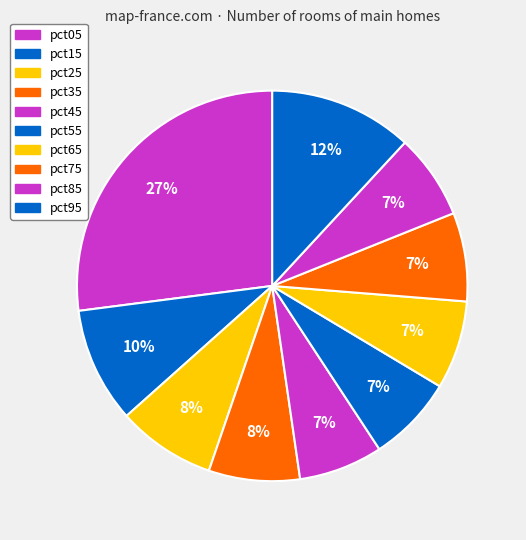

How many segments does this pie chart have?

10